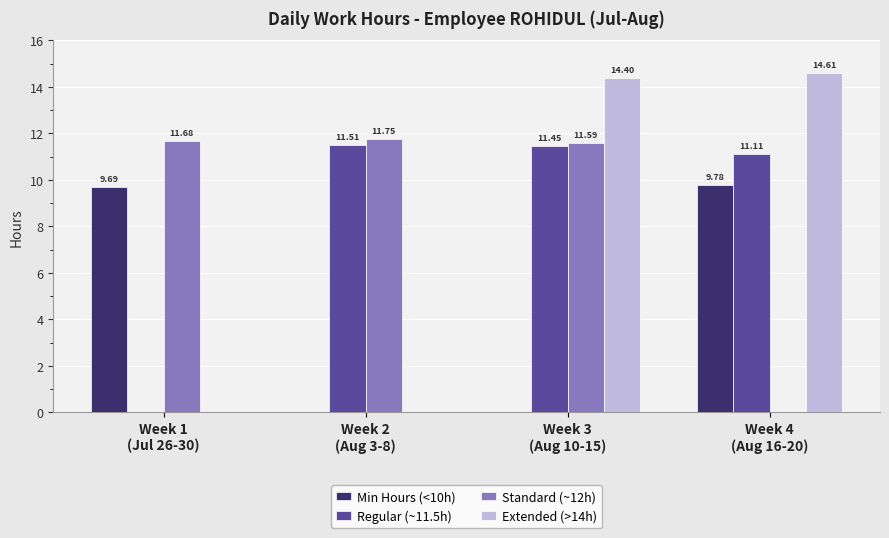

What is the sum of all Extended (>14h) values?

29.0